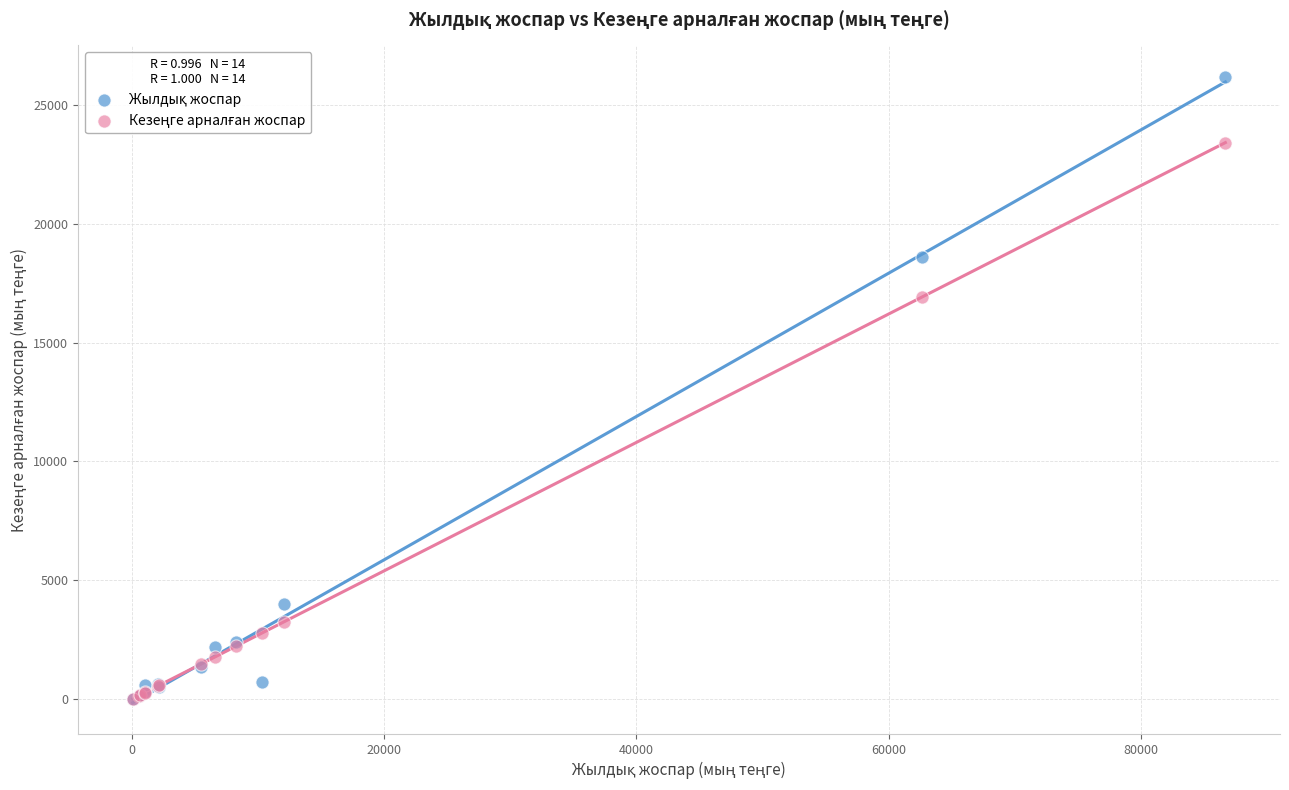

Across all series, what Y value is closest to 13094?

16911.5